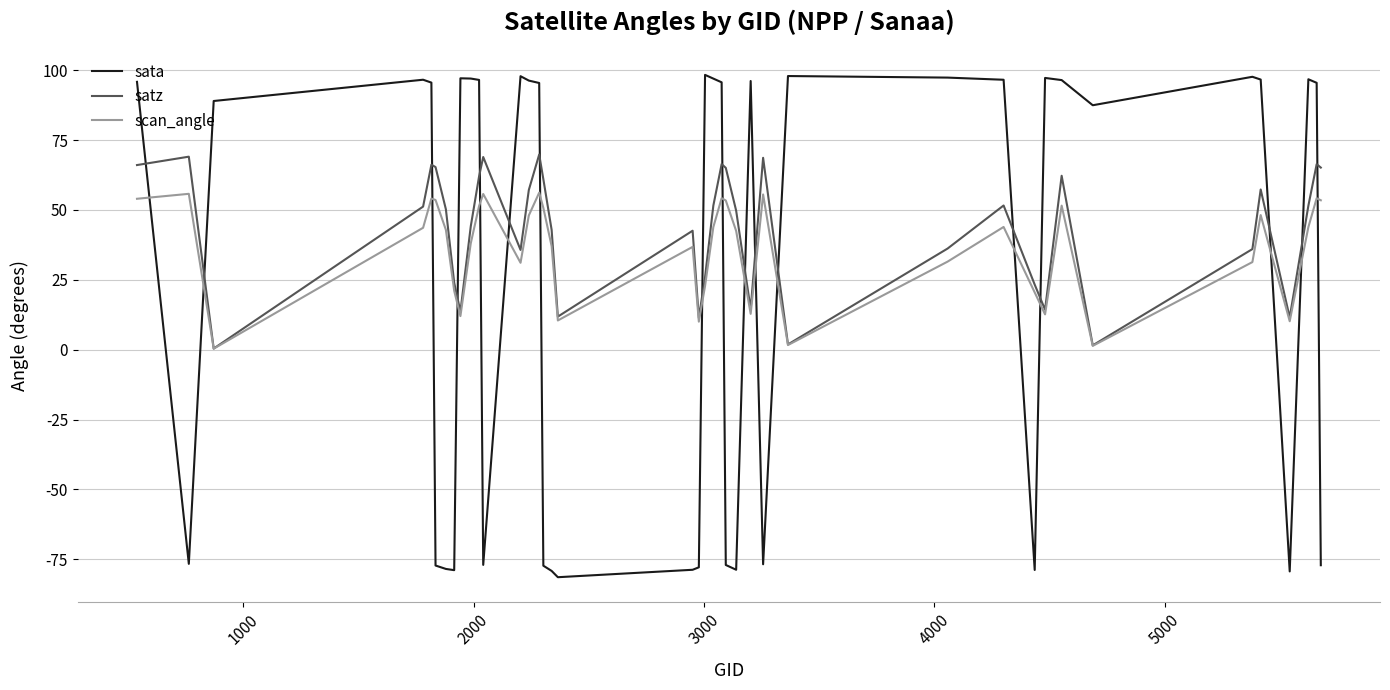

What is the highest value of the sata series?

98.3